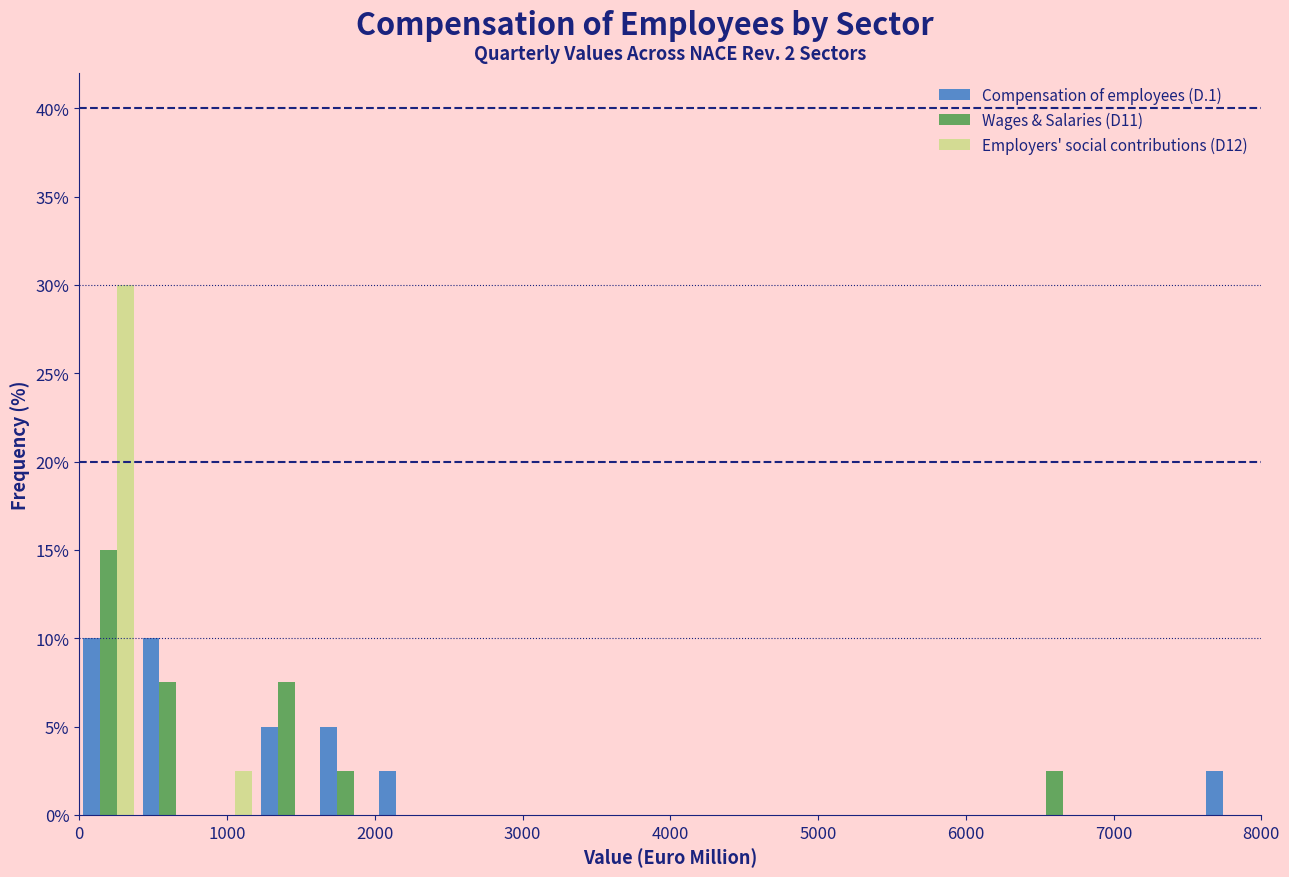

Reading left to right, transcribe this chart: for each range on the x-axis, give the height of each series' bar. The values are not printed on the chart, so give them approximately, as read against the axis.

0 to 400: Compensation of employees (D.1)=10.0	Wages & Salaries (D11)=15.0	Employers' social contributions (D12)=30.0
400 to 800: Compensation of employees (D.1)=10.0	Wages & Salaries (D11)=7.5	Employers' social contributions (D12)=0
800 to 1200: Compensation of employees (D.1)=0	Wages & Salaries (D11)=0	Employers' social contributions (D12)=2.5
1200 to 1600: Compensation of employees (D.1)=5.0	Wages & Salaries (D11)=7.5	Employers' social contributions (D12)=0
1600 to 2000: Compensation of employees (D.1)=5.0	Wages & Salaries (D11)=2.5	Employers' social contributions (D12)=0
2000 to 2400: Compensation of employees (D.1)=2.5	Wages & Salaries (D11)=0	Employers' social contributions (D12)=0
2400 to 2800: Compensation of employees (D.1)=0	Wages & Salaries (D11)=0	Employers' social contributions (D12)=0
2800 to 3200: Compensation of employees (D.1)=0	Wages & Salaries (D11)=0	Employers' social contributions (D12)=0
3200 to 3600: Compensation of employees (D.1)=0	Wages & Salaries (D11)=0	Employers' social contributions (D12)=0
3600 to 4000: Compensation of employees (D.1)=0	Wages & Salaries (D11)=0	Employers' social contributions (D12)=0
4000 to 4400: Compensation of employees (D.1)=0	Wages & Salaries (D11)=0	Employers' social contributions (D12)=0
4400 to 4800: Compensation of employees (D.1)=0	Wages & Salaries (D11)=0	Employers' social contributions (D12)=0
4800 to 5200: Compensation of employees (D.1)=0	Wages & Salaries (D11)=0	Employers' social contributions (D12)=0
5200 to 5600: Compensation of employees (D.1)=0	Wages & Salaries (D11)=0	Employers' social contributions (D12)=0
5600 to 6000: Compensation of employees (D.1)=0	Wages & Salaries (D11)=0	Employers' social contributions (D12)=0
6000 to 6400: Compensation of employees (D.1)=0	Wages & Salaries (D11)=0	Employers' social contributions (D12)=0
6400 to 6800: Compensation of employees (D.1)=0	Wages & Salaries (D11)=2.5	Employers' social contributions (D12)=0
6800 to 7200: Compensation of employees (D.1)=0	Wages & Salaries (D11)=0	Employers' social contributions (D12)=0
7200 to 7600: Compensation of employees (D.1)=0	Wages & Salaries (D11)=0	Employers' social contributions (D12)=0
7600 to 8000: Compensation of employees (D.1)=2.5	Wages & Salaries (D11)=0	Employers' social contributions (D12)=0